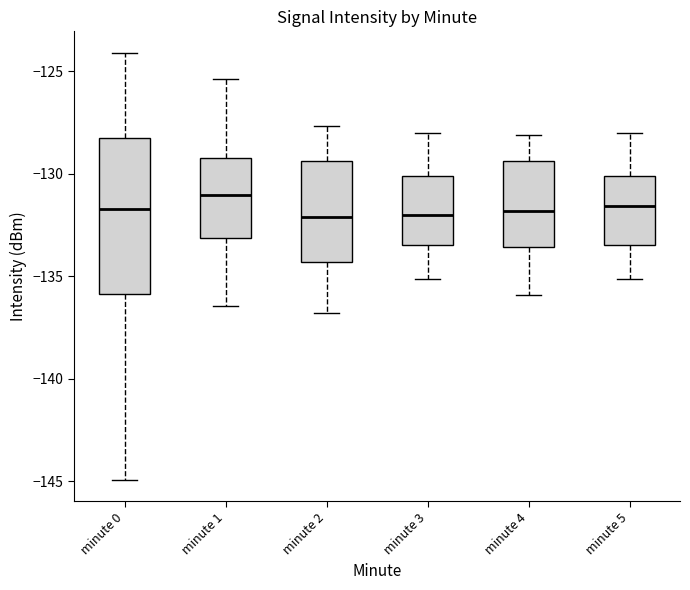

Which box's median line is the highest?

minute 1